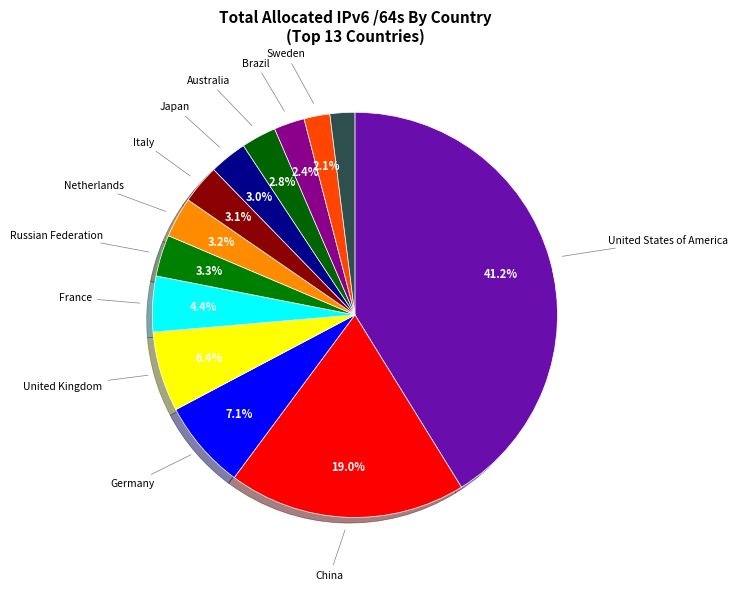

How many segments does this pie chart have?

13